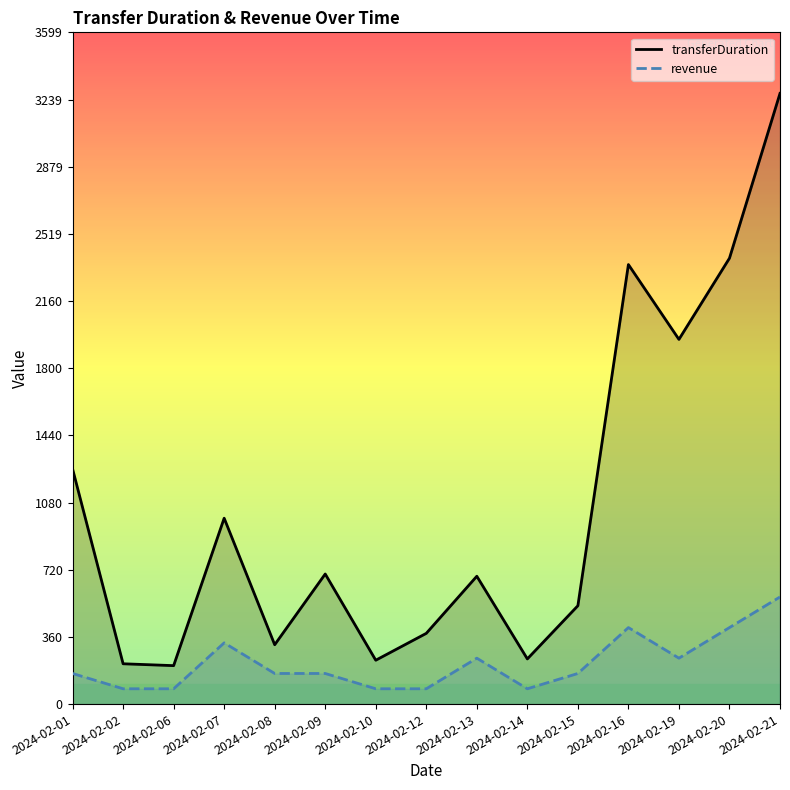

Between 2024-02-06 and 2024-02-07, which is larger?

2024-02-07